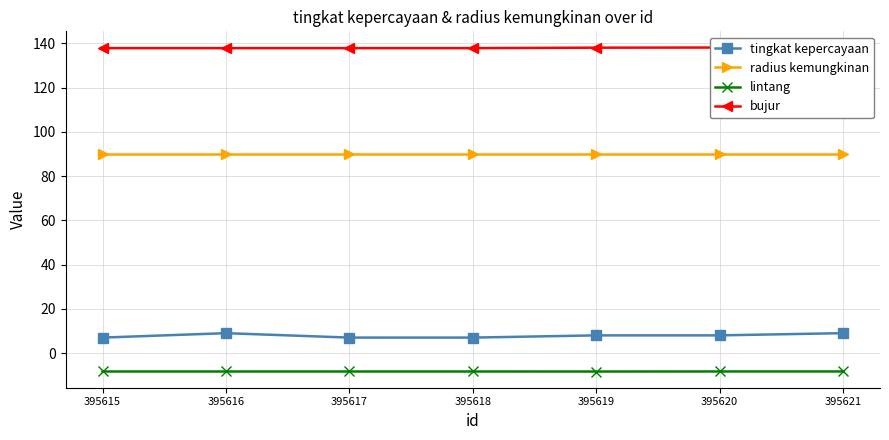

Where does the tingkat kepercayaan series first go above 8?

395616